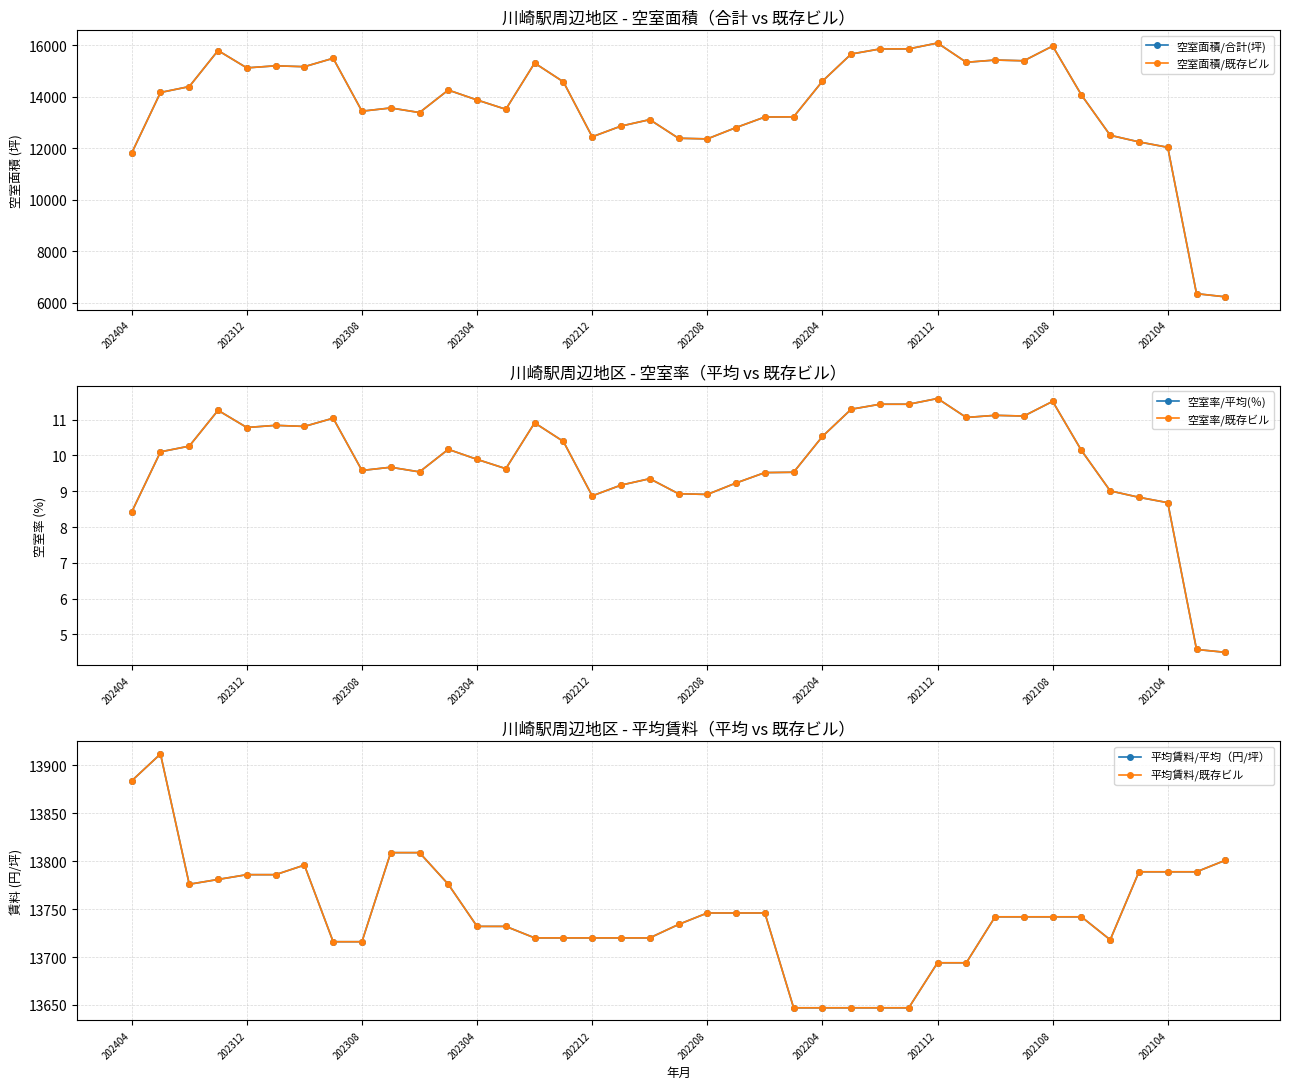

What is the difference between the second highest and minimum values in the 空室率/平均(％) series?

7.0